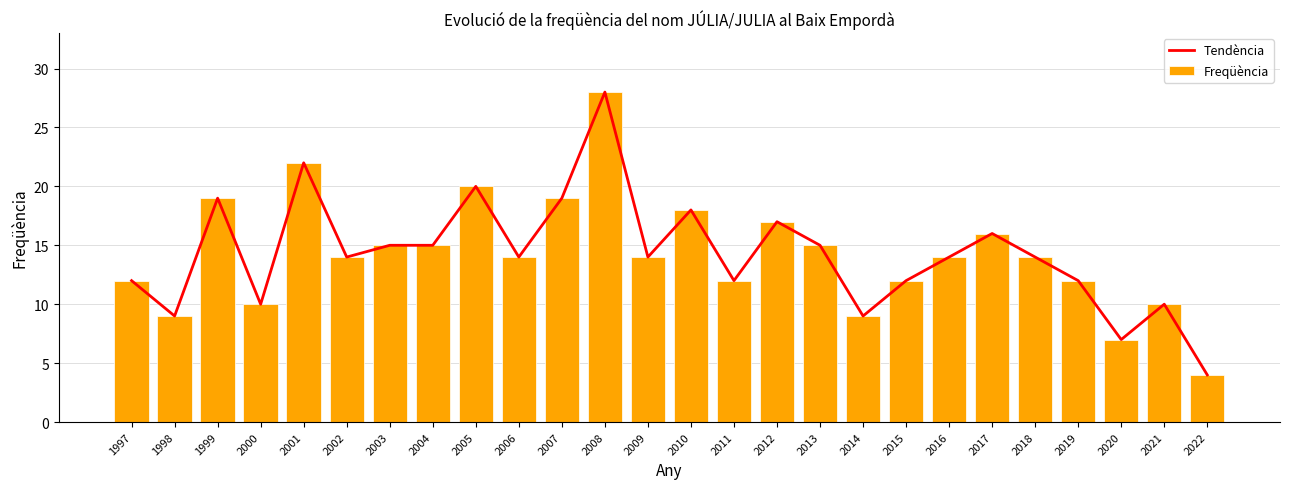

Where does the Freqüència series first go above 14?

1999